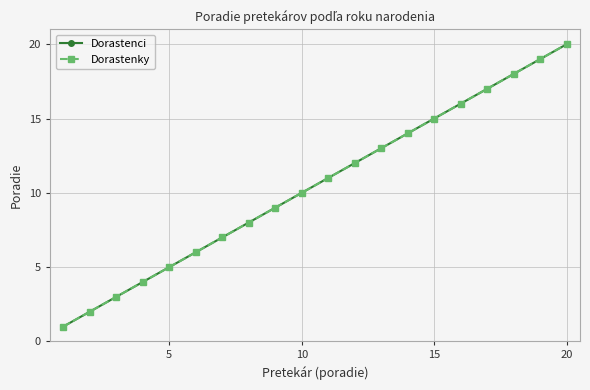

What is the value of the Dorastenci point at the 14th from the left?

14